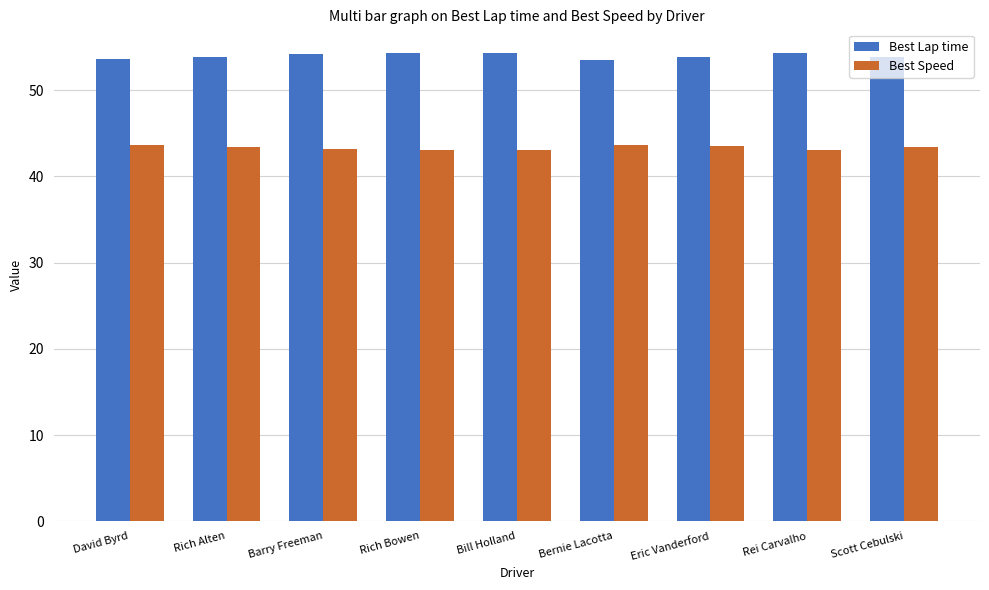

What position from the right is Rei Carvalho?

2